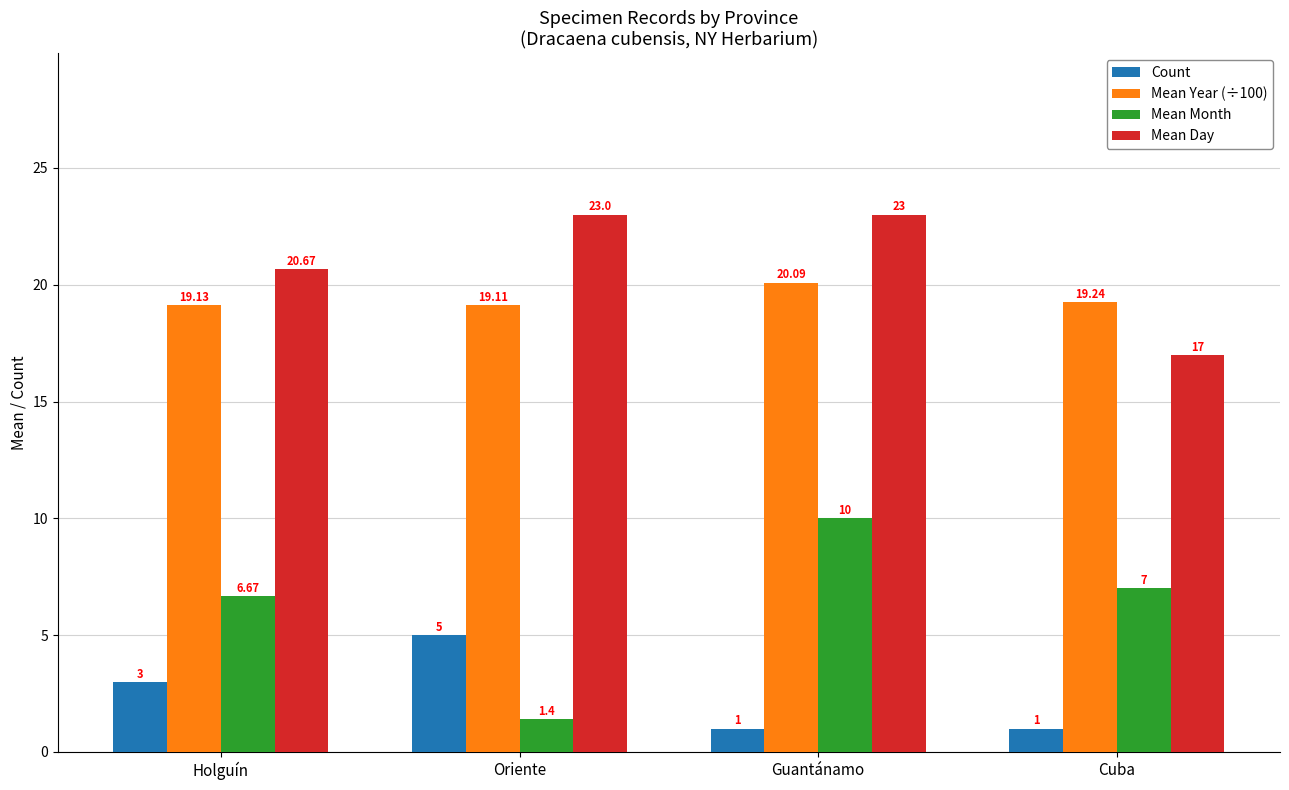

At which label does Mean Day reach its minimum?

Cuba